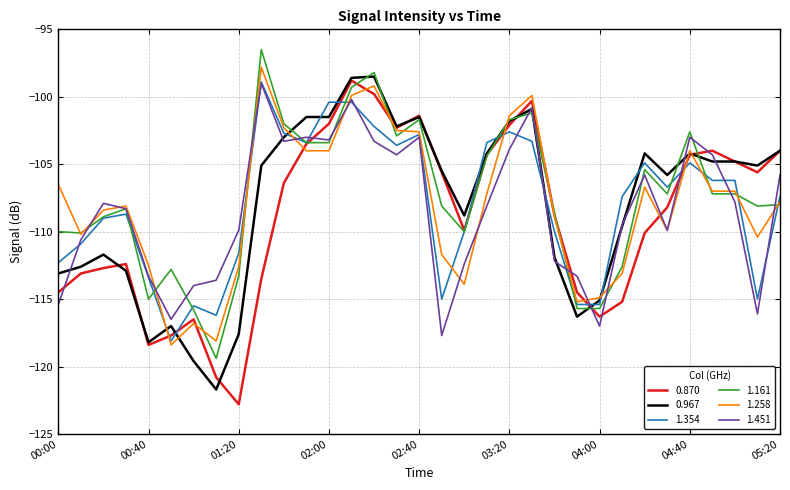

What is the highest value of the 1.161 series?

-96.5